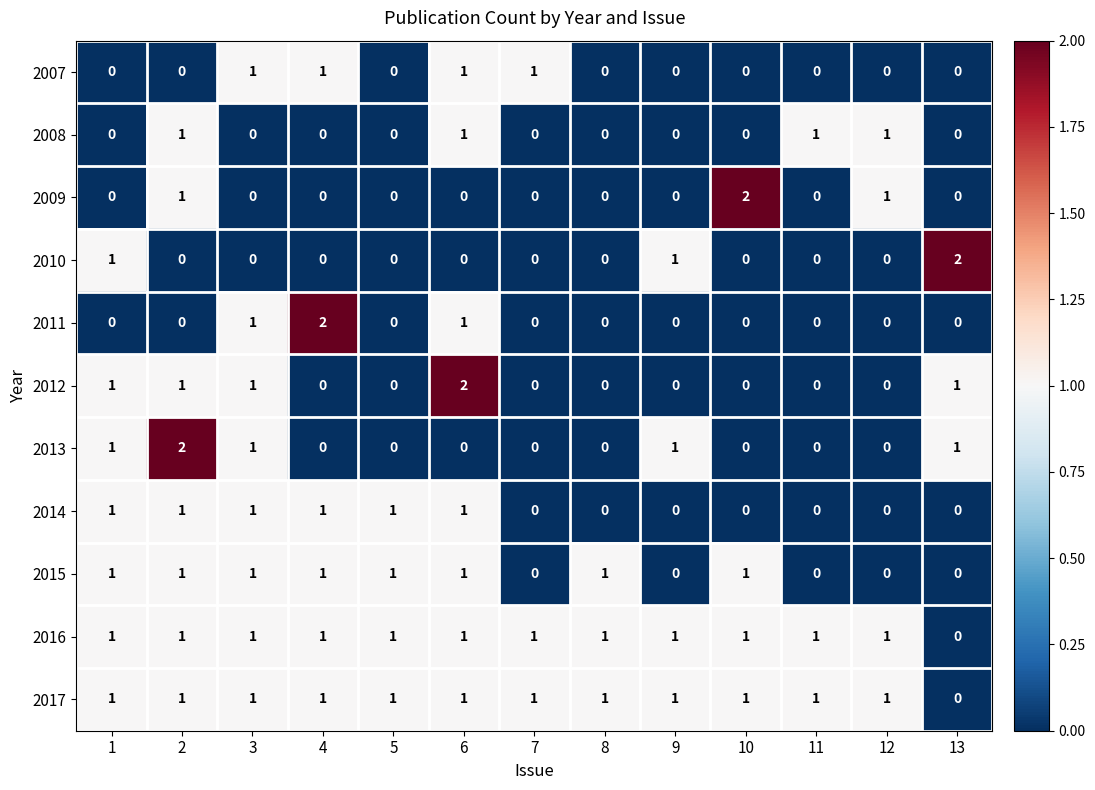

Is it true that 2014 equals 0 at 7?

True